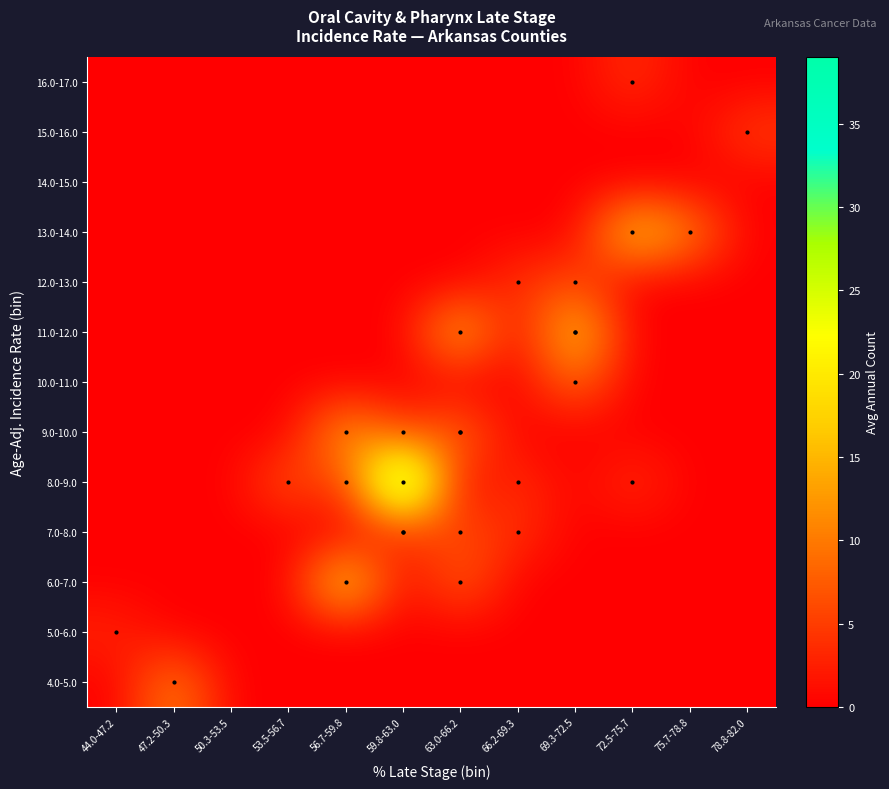

What is the maximum value shown in the chart?

39